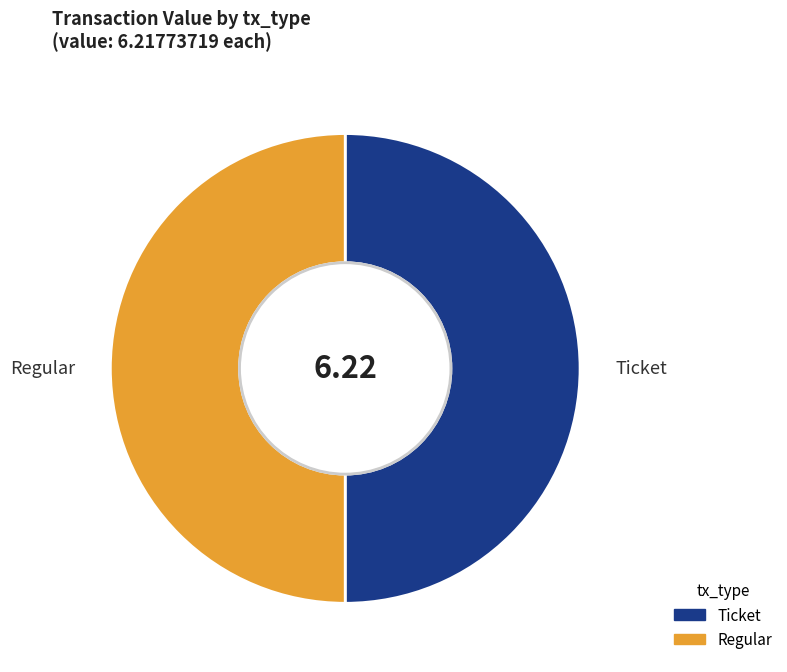

Is the sum of Ticket and Regular greater than half?

Yes